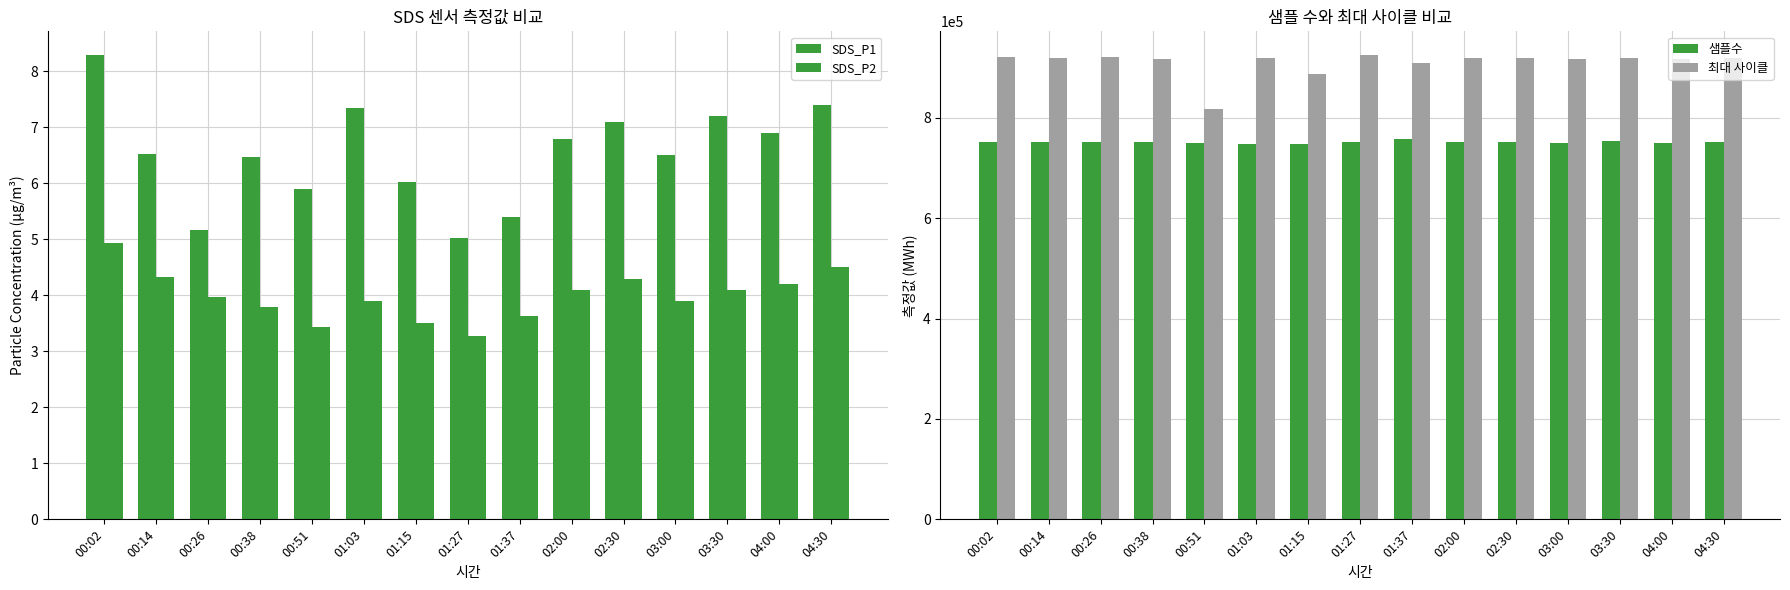

What are all the series names shown in the legend?

SDS_P1, SDS_P2, 샘플수, 최대 사이클